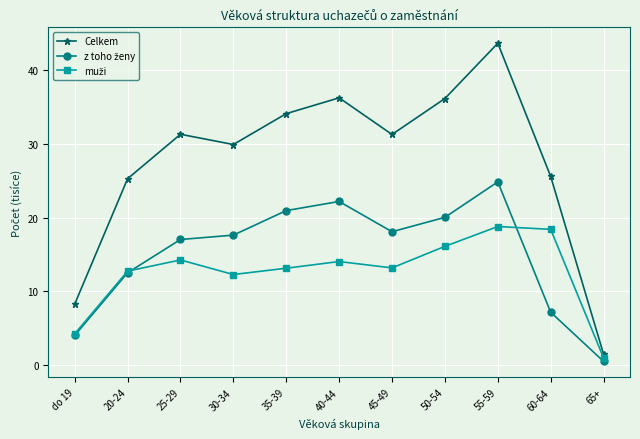

Is it true that Celkem equals 1.5 at 65+?

True